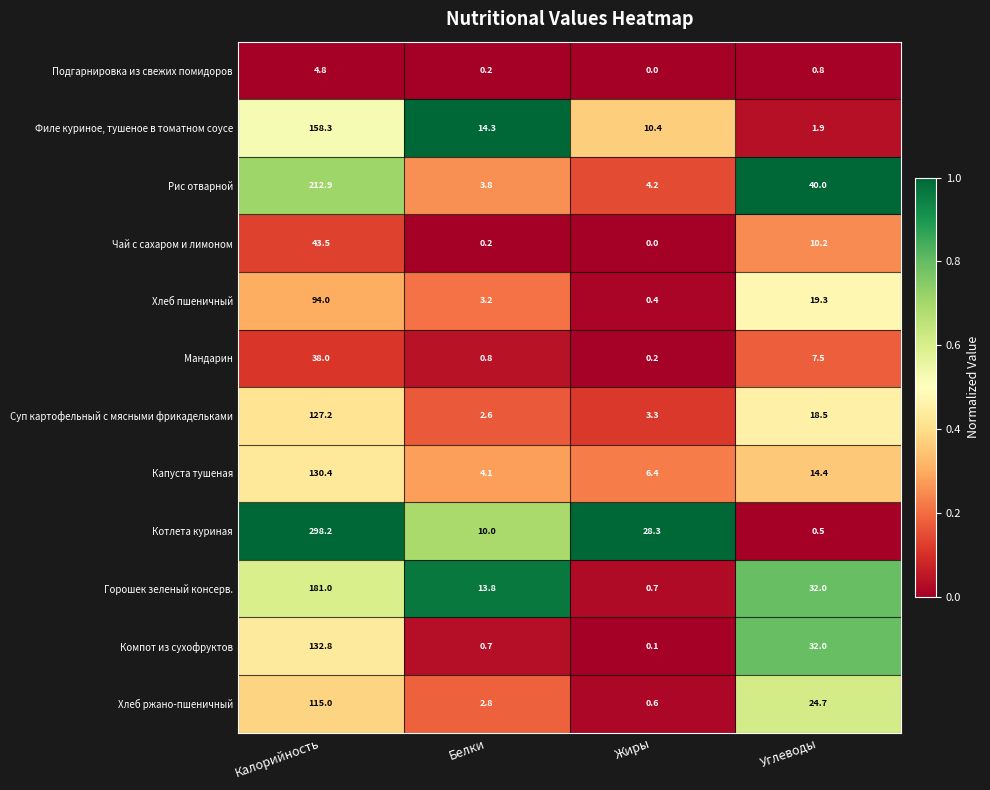

What is the difference between the maximum and minimum values in the Суп картофельный с мясными фрикадельками series?

124.6